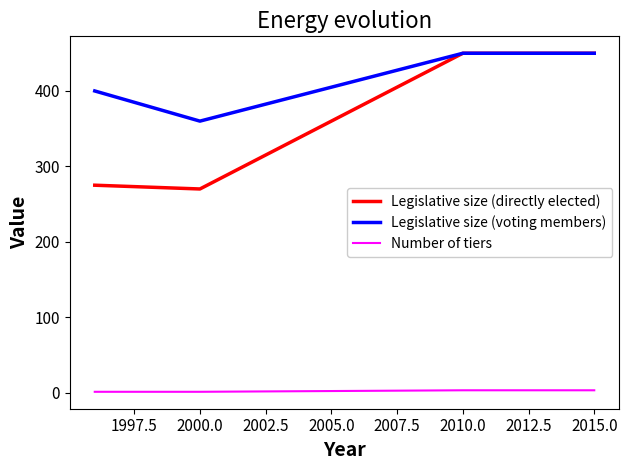

True or false: Legislative size (voting members) and Number of tiers intersect in this chart.

False